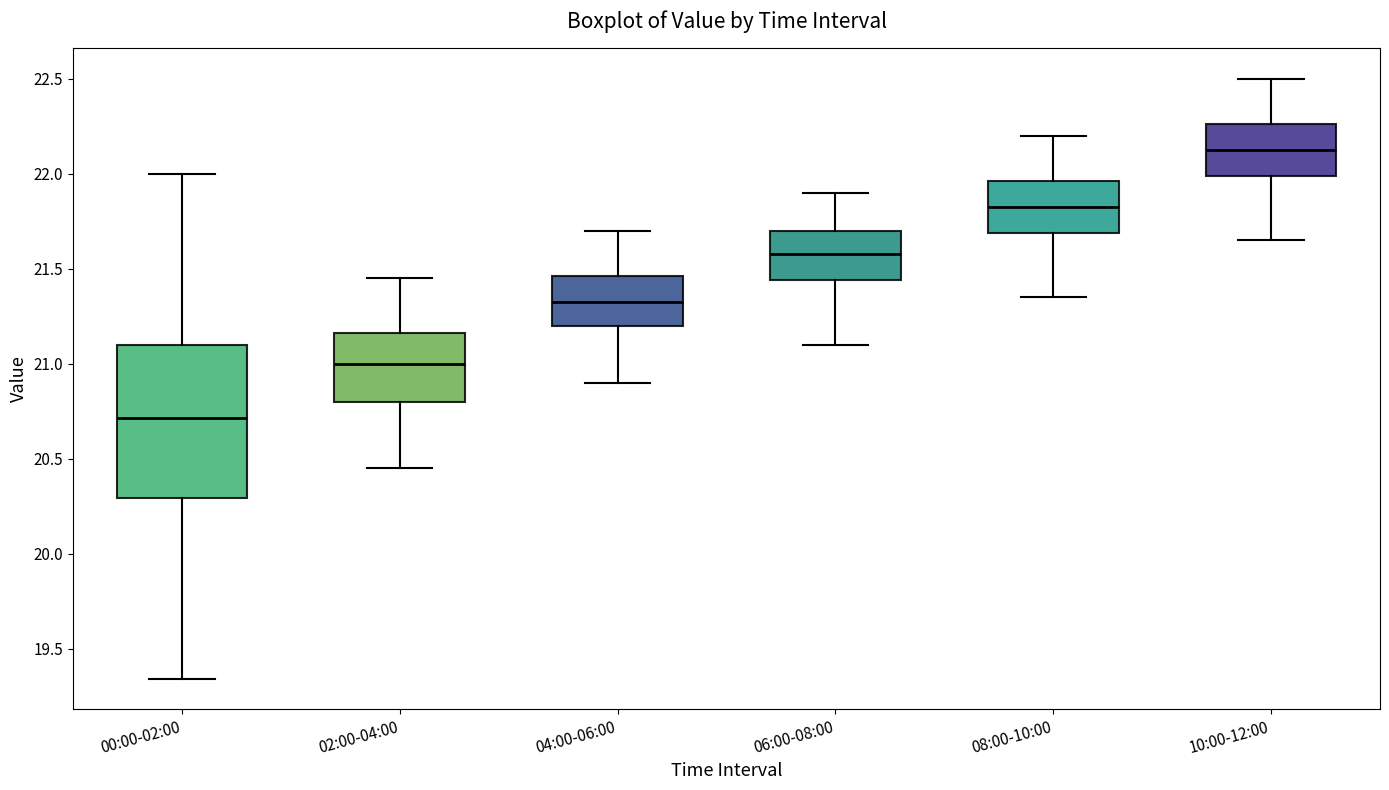

Reading left to right, transcribe this box plot: for each box, give where its median line is, the range the box spans, and where its two whiskers end, as read against the y-axis. The values are not printed on the chart, so give them approximately, as read against the axis.

00:00-02:00: median 20.70, box 20.30 to 21.10, whiskers 19.35 to 22.00
02:00-04:00: median 21.00, box 20.80 to 21.15, whiskers 20.45 to 21.45
04:00-06:00: median 21.35, box 21.20 to 21.45, whiskers 20.90 to 21.70
06:00-08:00: median 21.60, box 21.45 to 21.70, whiskers 21.10 to 21.90
08:00-10:00: median 21.85, box 21.70 to 21.95, whiskers 21.35 to 22.20
10:00-12:00: median 22.15, box 22.00 to 22.25, whiskers 21.65 to 22.50